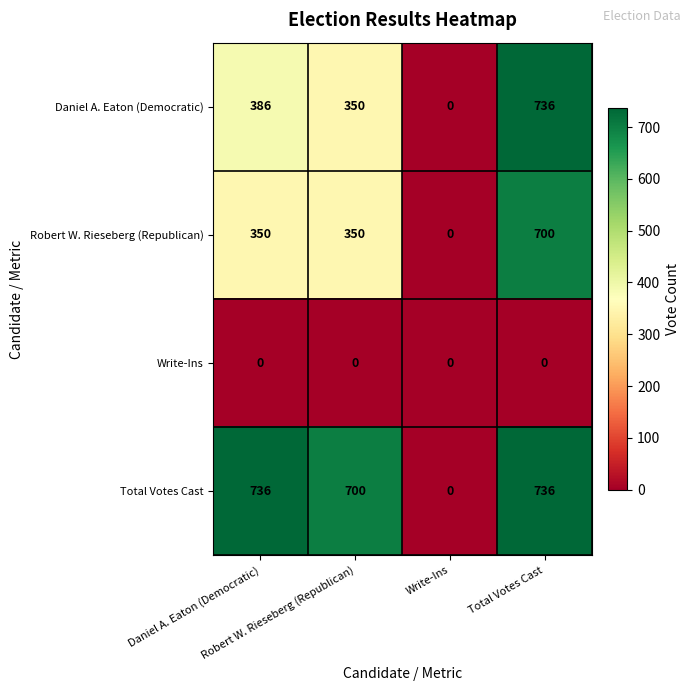

At how many categories does at least one series exceed 649?

3